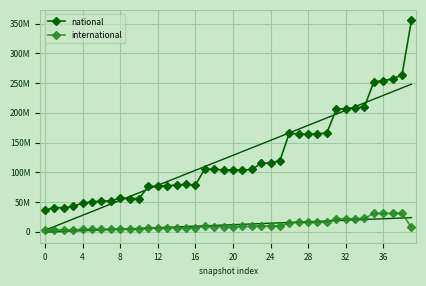

True or false: national and international cross at least once.

False